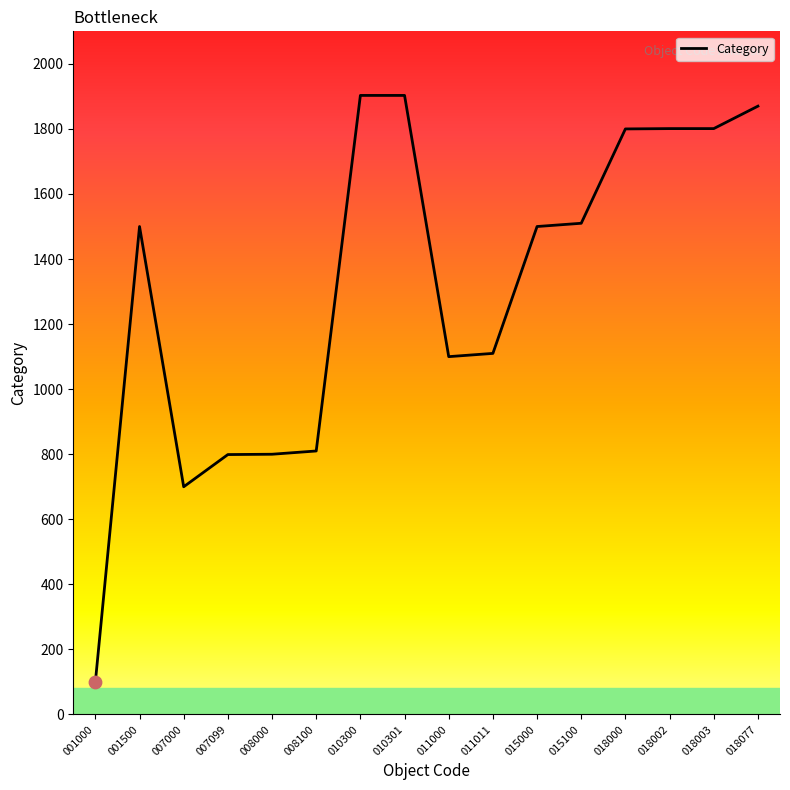

Approximately how many times larger is the value at 007099 compared to 018002?

0.4